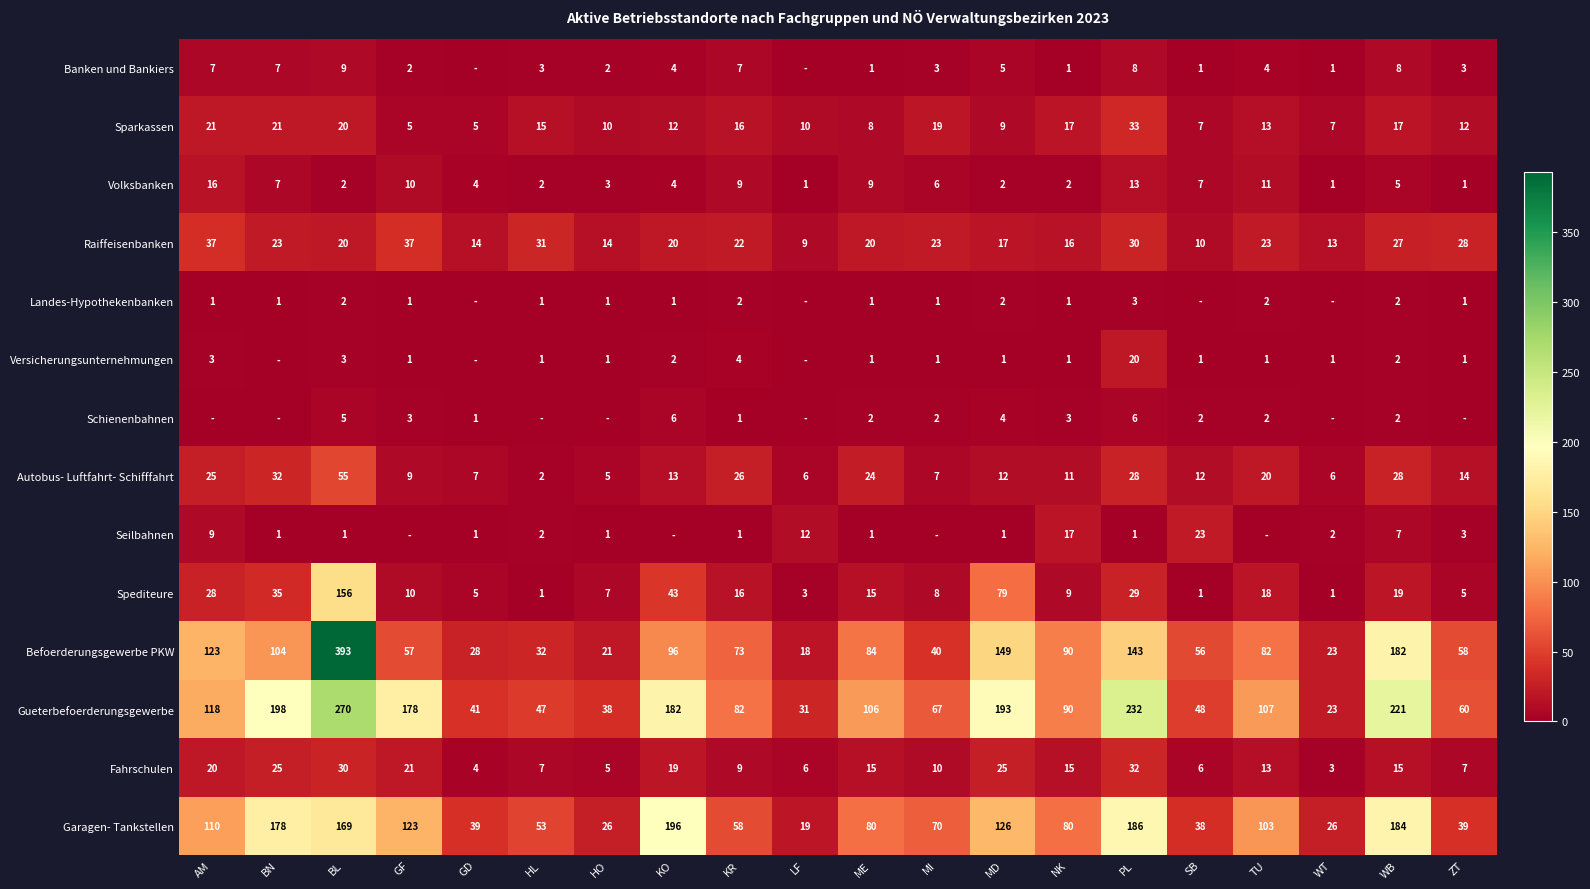

Count the number of data series in this chart.

14